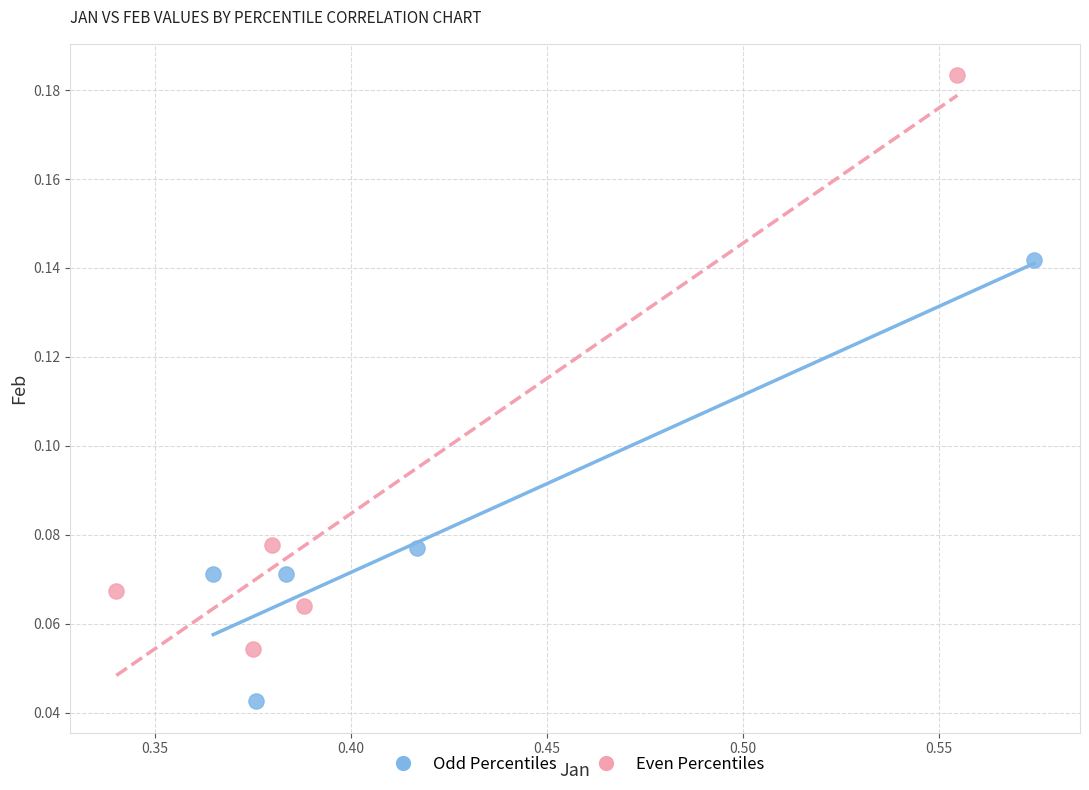

Which series reaches the minimum Y coordinate?

Odd Percentiles